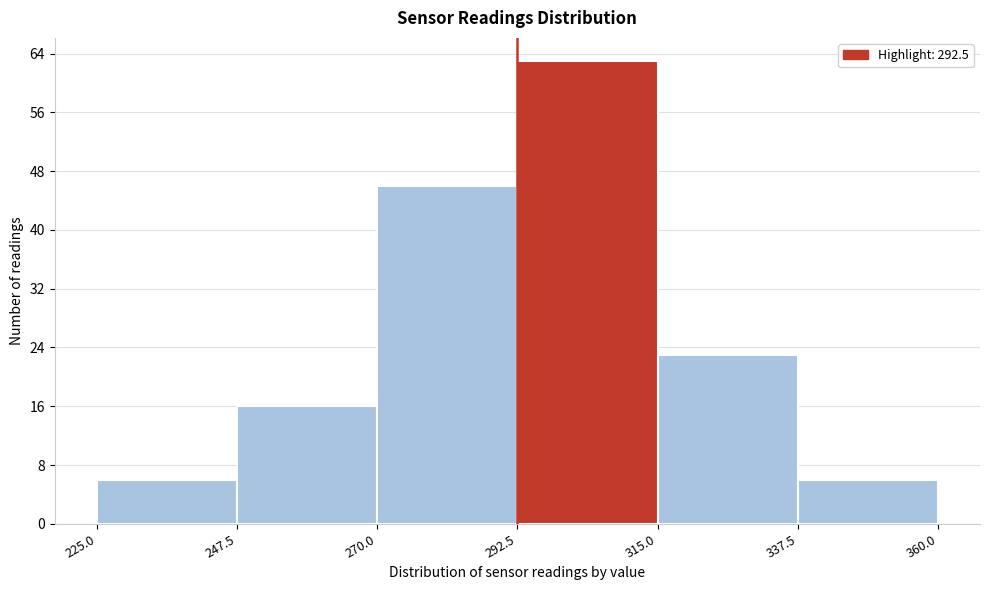

Reading left to right, list every bar in this chart as the range it spans on the x-axis followed by its height. The values are not printed on the chart, so give them approximately, as read against the axis.

225.0 to 247.5: 6
247.5 to 270.0: 16
270.0 to 292.5: 46
292.5 to 315.0: 63
315.0 to 337.5: 23
337.5 to 360.0: 6